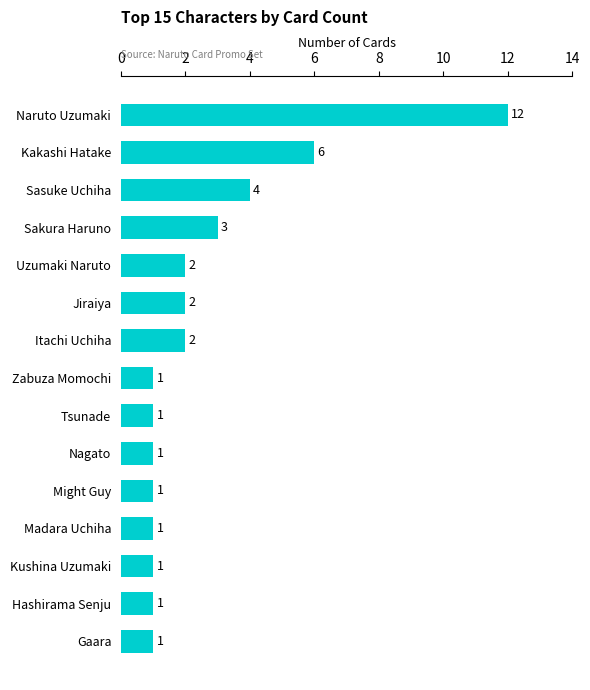

At which label is the value closest to 6?

Kakashi Hatake